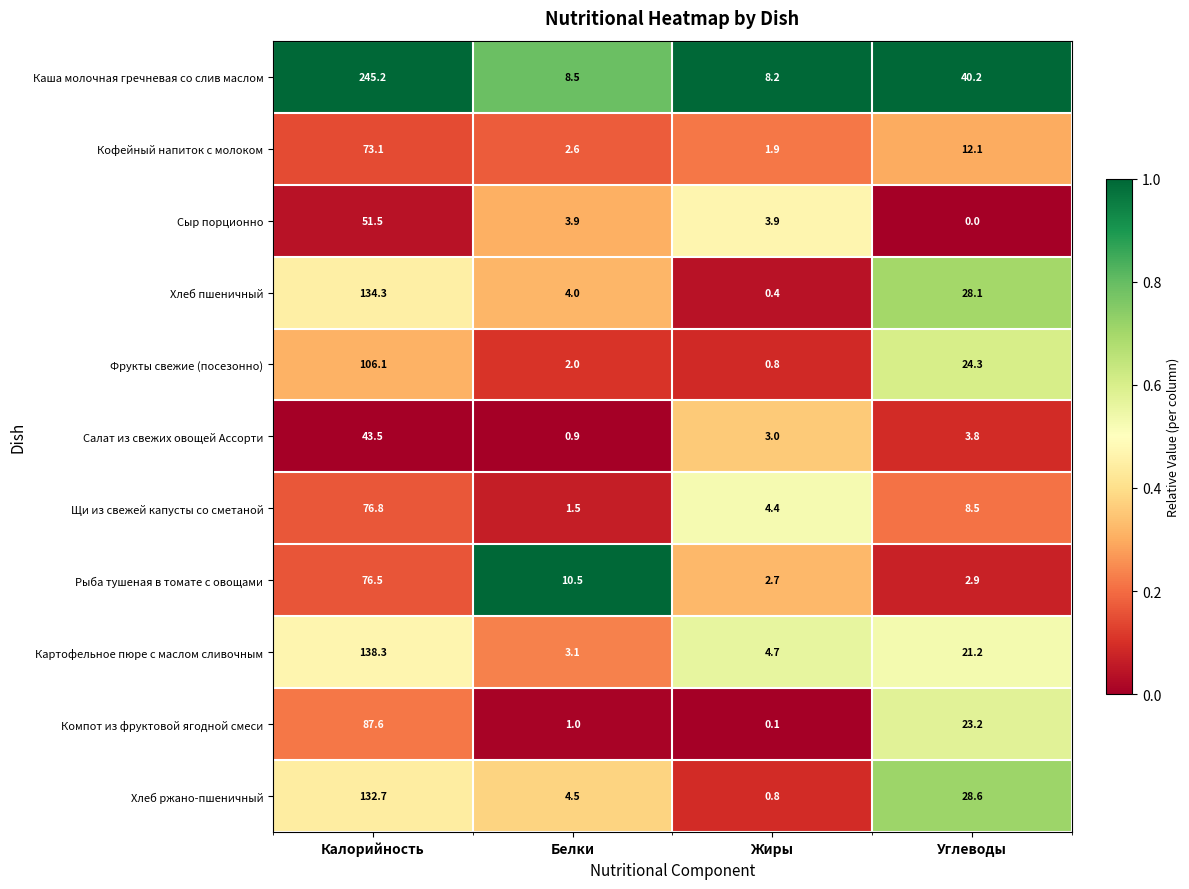

The Сыр порционно series shows 3.9 at Жиры. True or false?

True